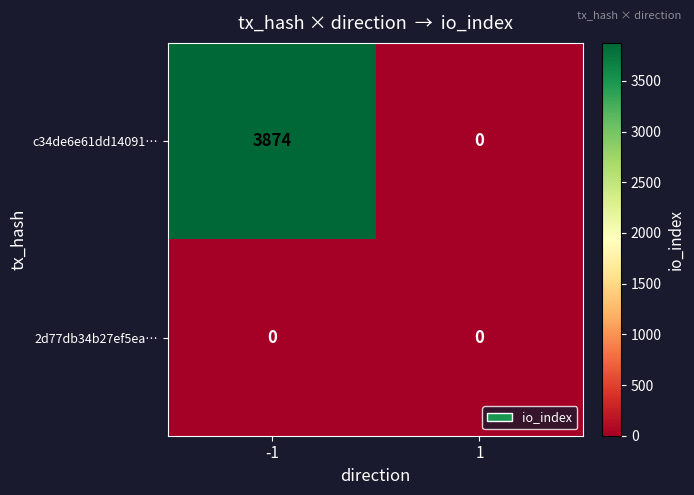

What is the sum of the c34de6e61dd14091… values at -1 and 1?

3874